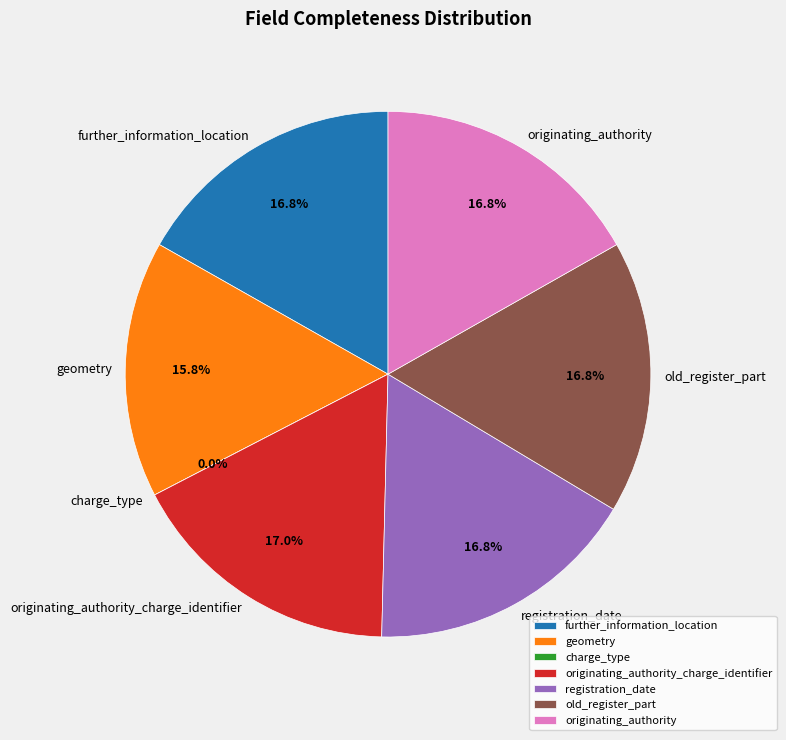

Which slice is the largest?

originating_authority_charge_identifier